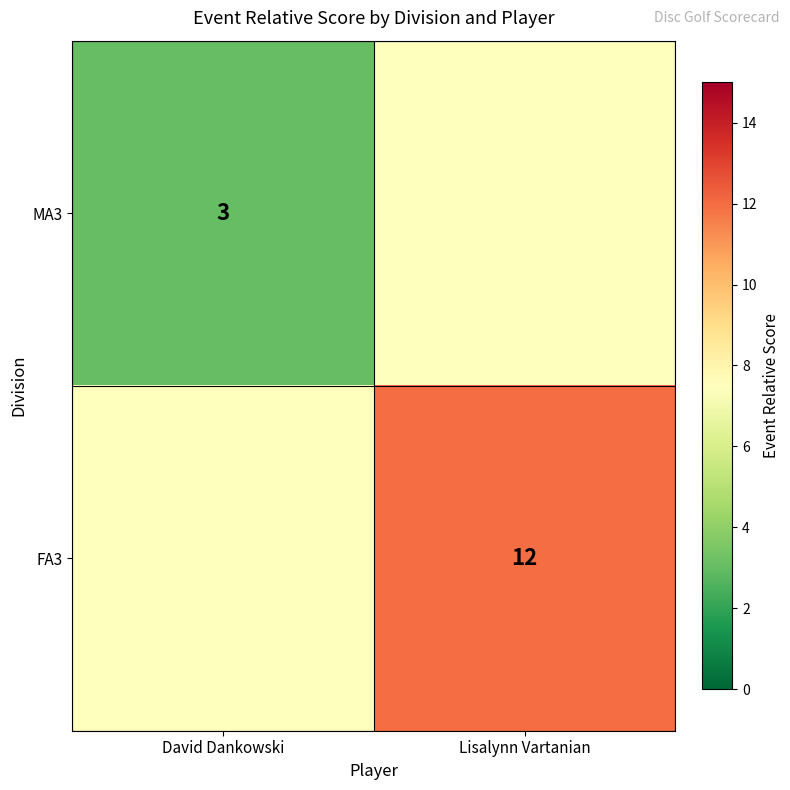

The value of FA3 at Lisalynn Vartanian is 19.4. True or false?

False